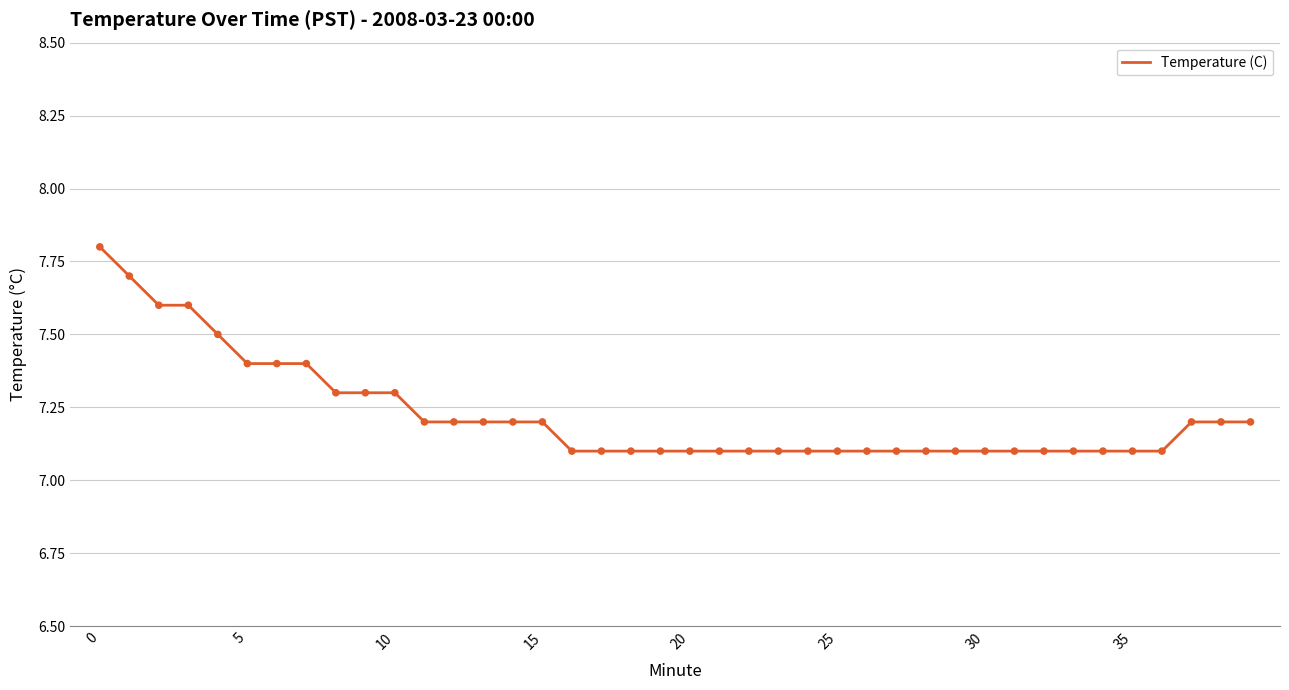

What is the smallest value displayed?

7.1